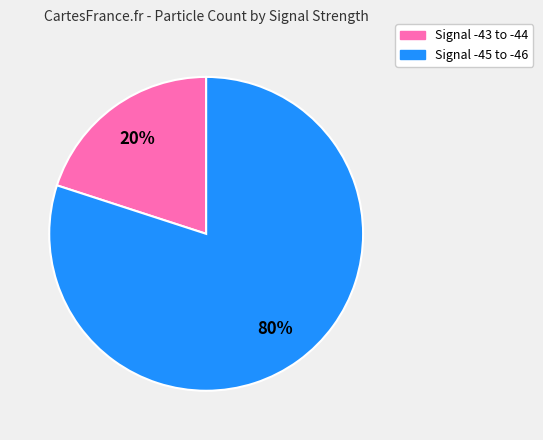

To the nearest percent, what is the average slice percentage?

50%